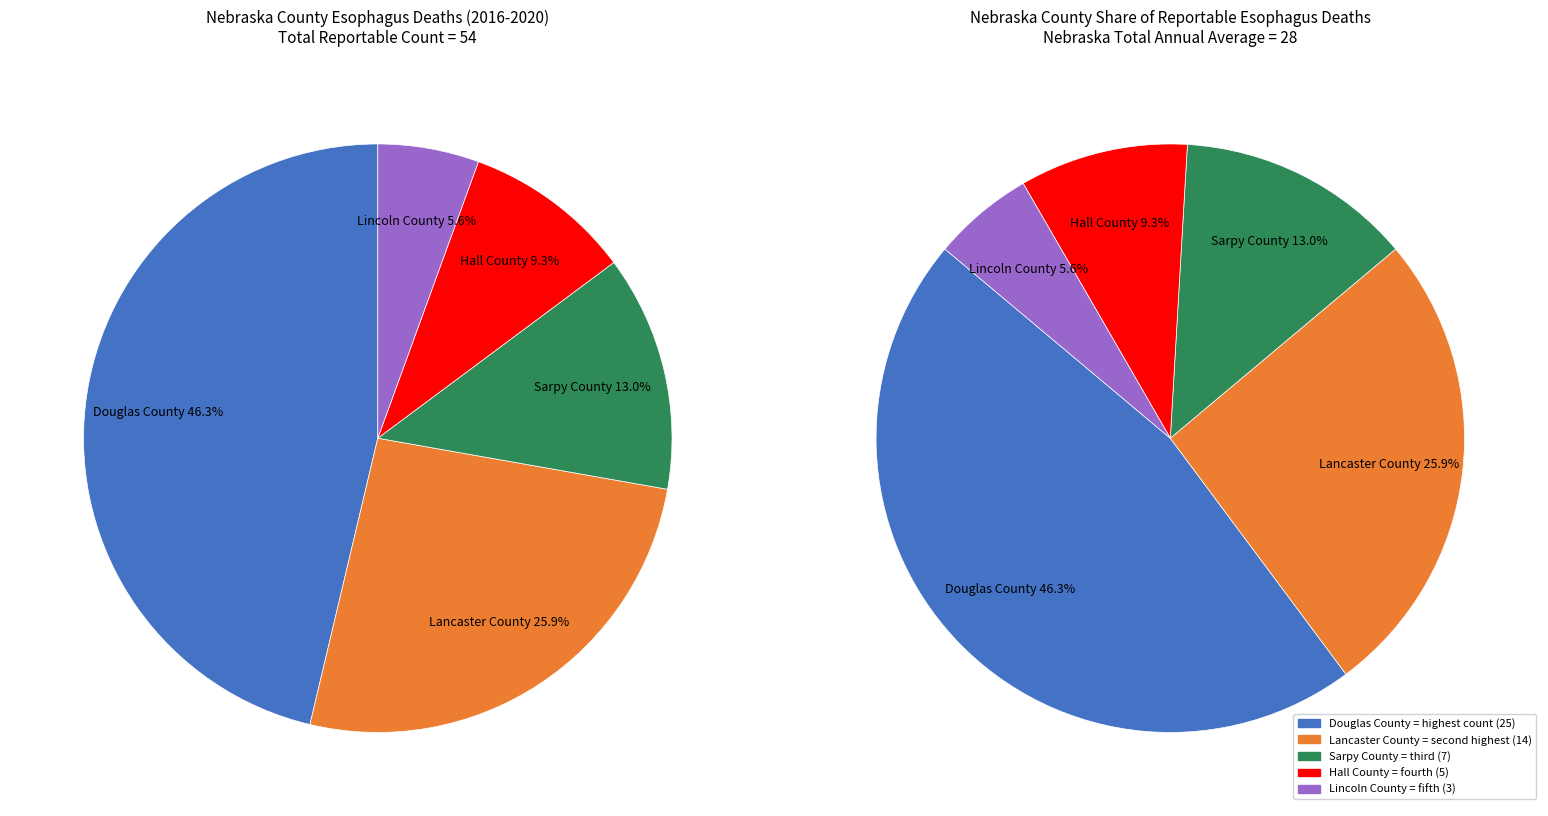

Is there any slice that represents more than half of the pie?

No